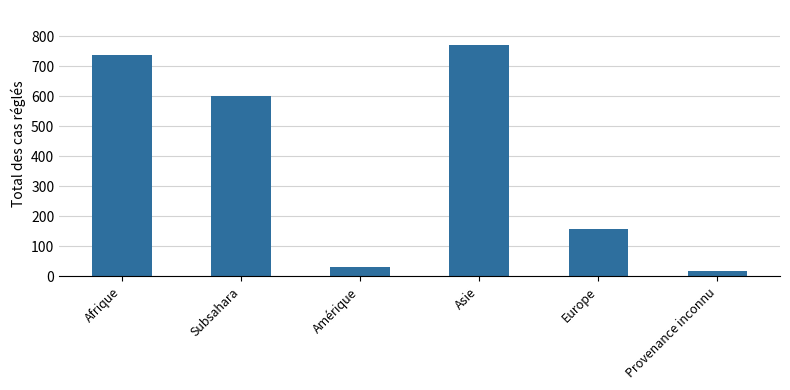

What is the label of the 5th bar from the right?

Subsahara